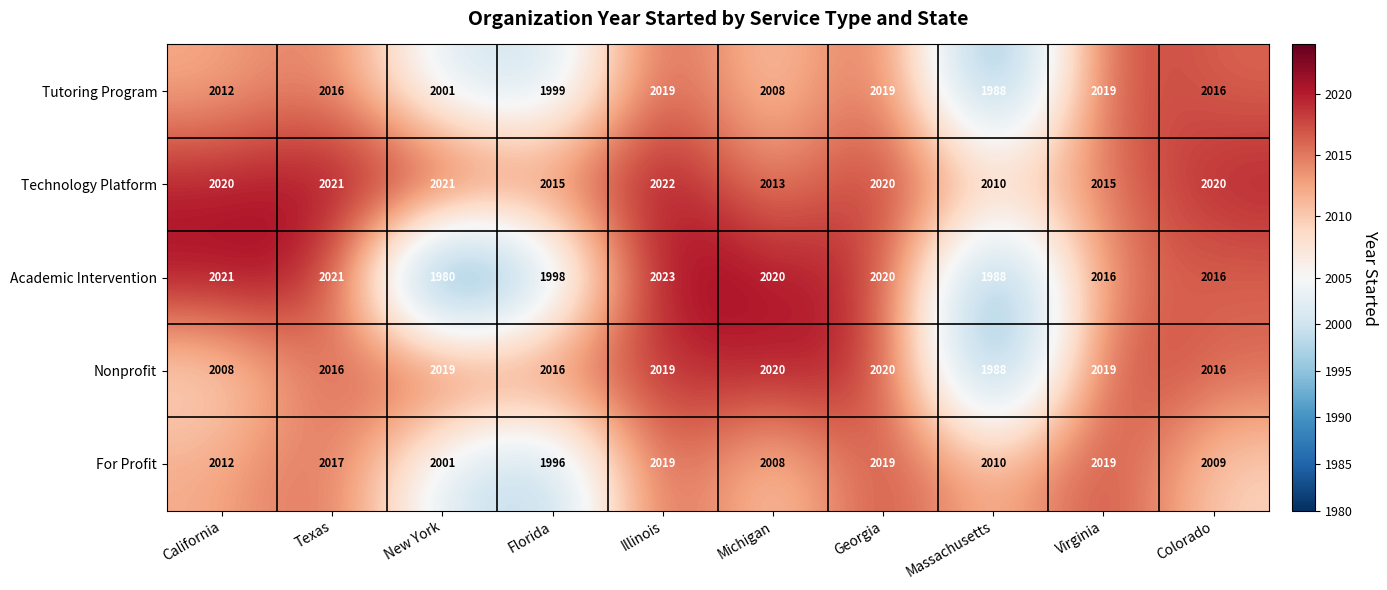

True or false: Academic Intervention has a value of 2620 at New York.

False